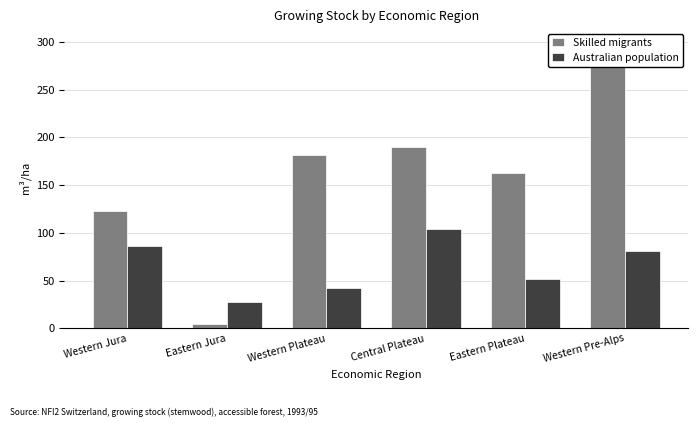

What is the value of the Skilled migrants bar at the 1st from the left?

122.8